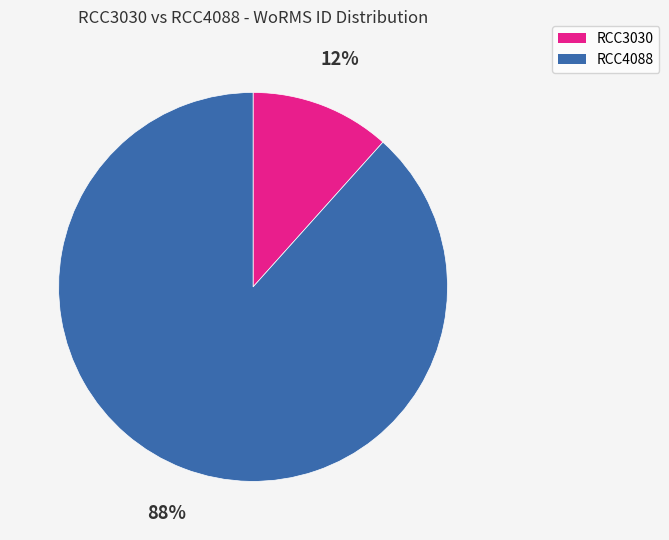

Which slice is the largest?

RCC4088